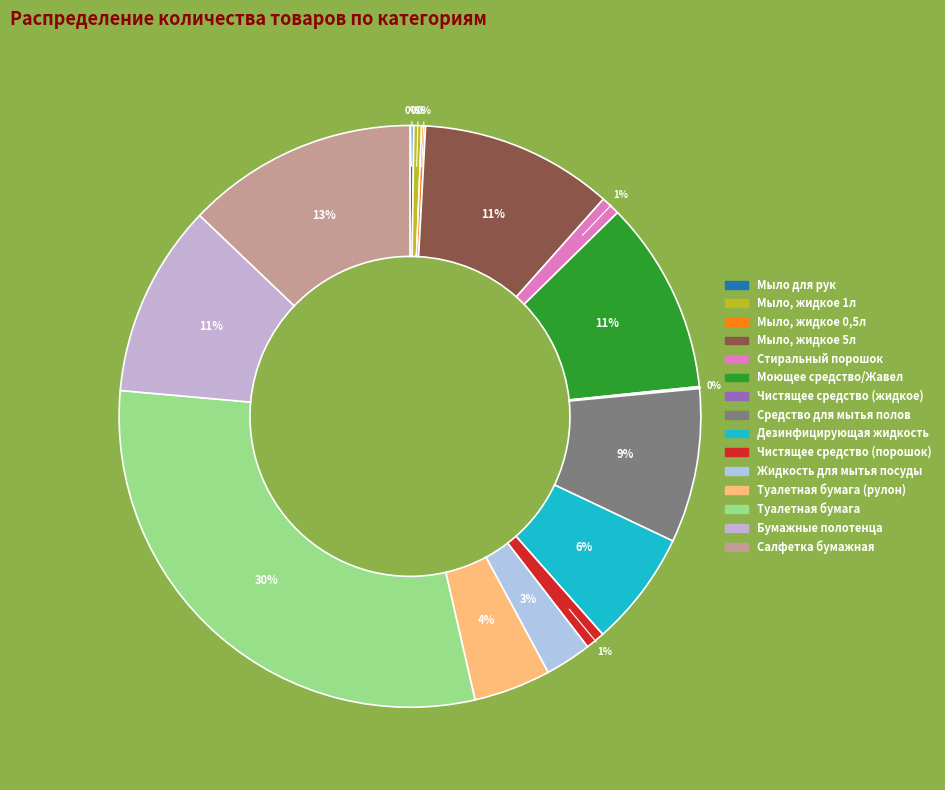

Rank the categories by value from highest to lowest.

Туалетная бумага, Салфетка бумажная, Мыло, жидкое 5л, Моющее средство/Жавел, Бумажные полотенца, Средство для мытья полов, Дезинфицирующая жидкость, Туалетная бумага (рулон), Жидкость для мытья посуды, Стиральный порошок, Чистящее средство (порошок), Мыло, жидкое 1л, Мыло для рук, Мыло, жидкое 0,5л, Чистящее средство (жидкое)